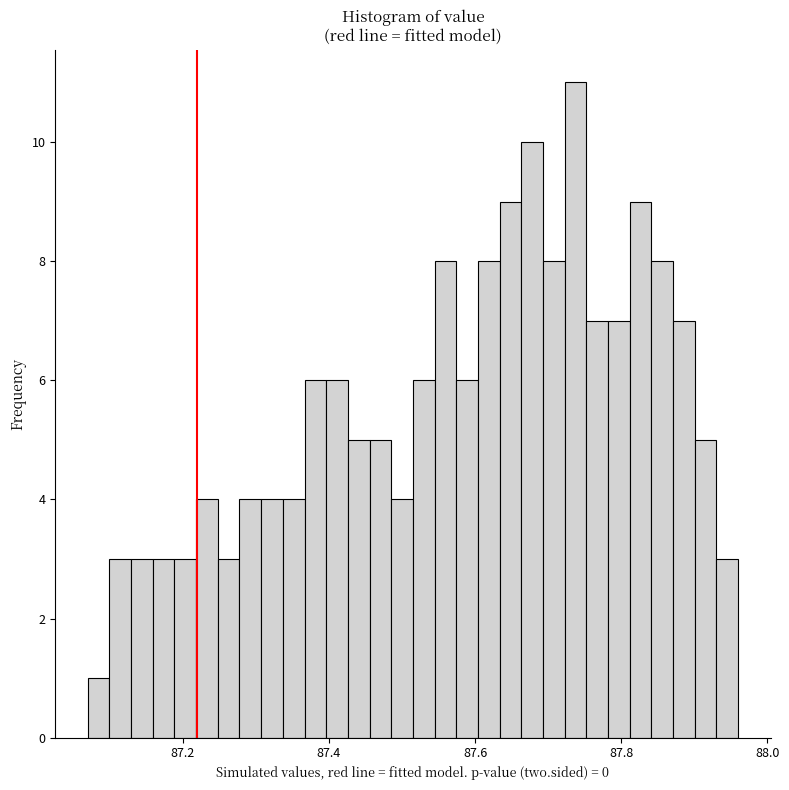

Read against the x-axis, roughly where is the centre of the tallest bar?

87.74